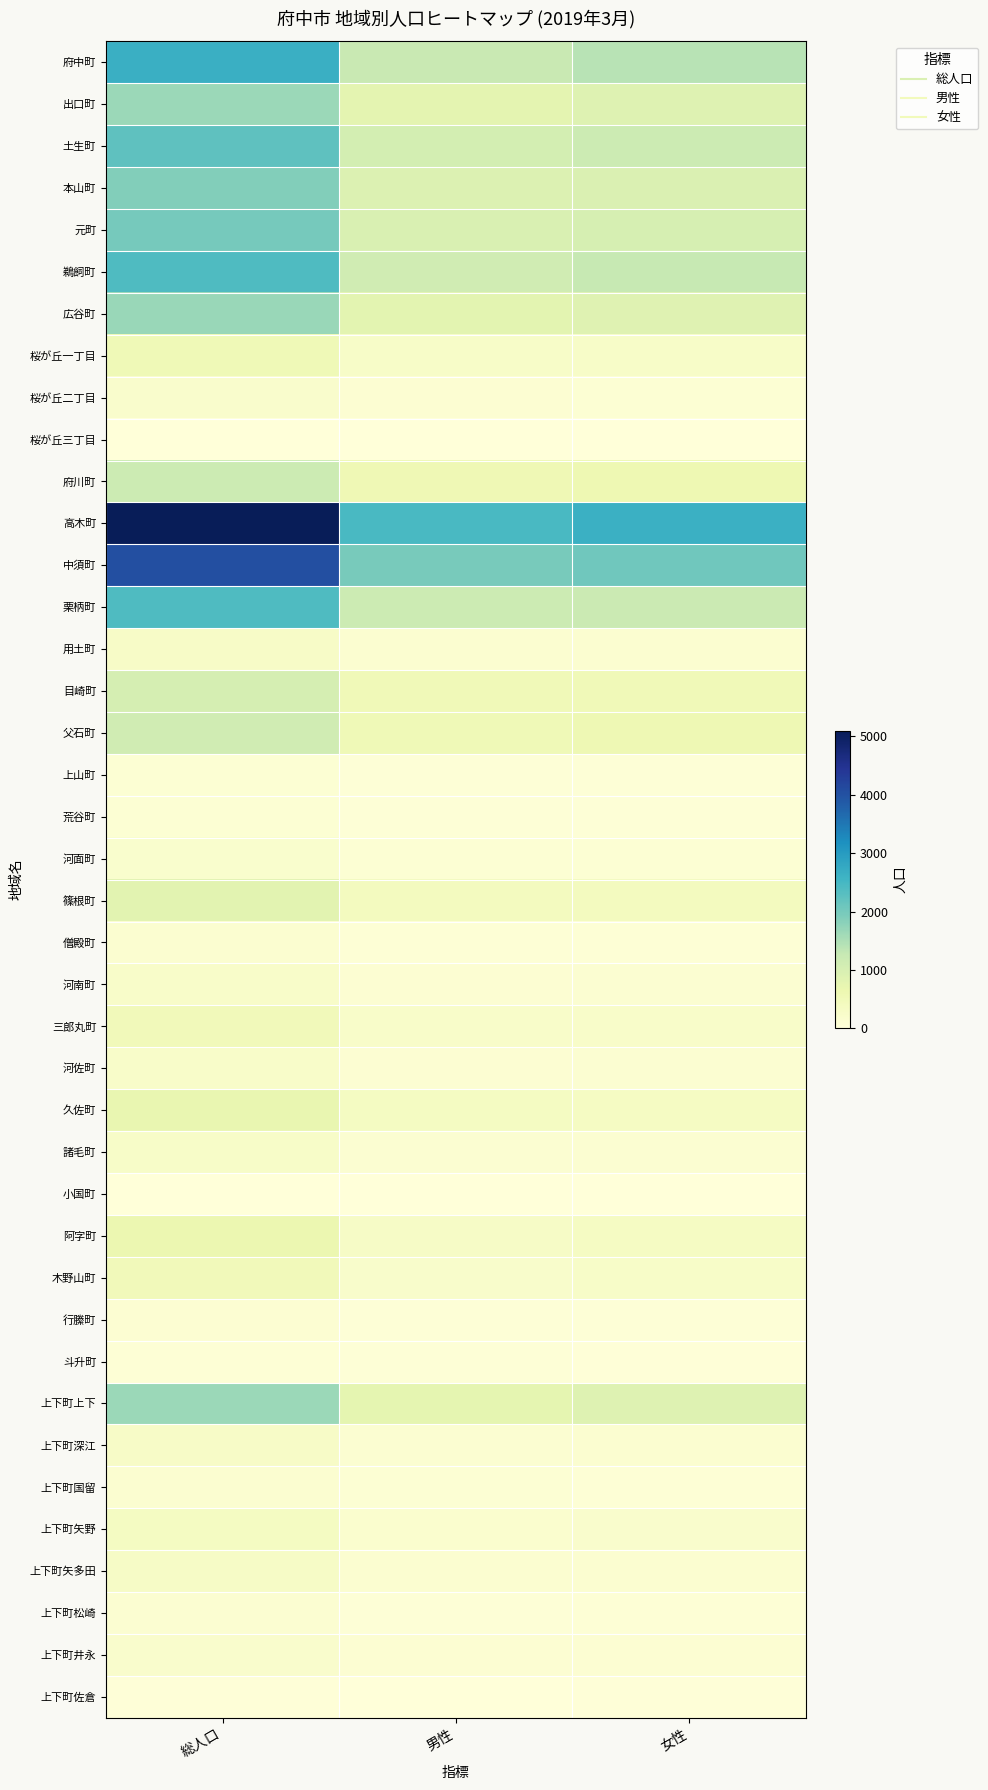

At which category is the sum across all series the highest?

総人口